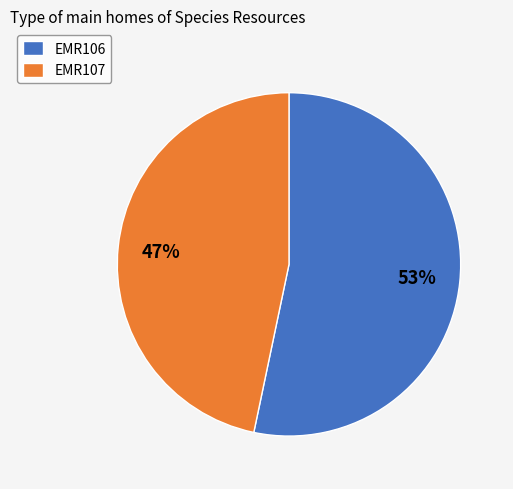

Which category has the smallest portion of the pie?

EMR107